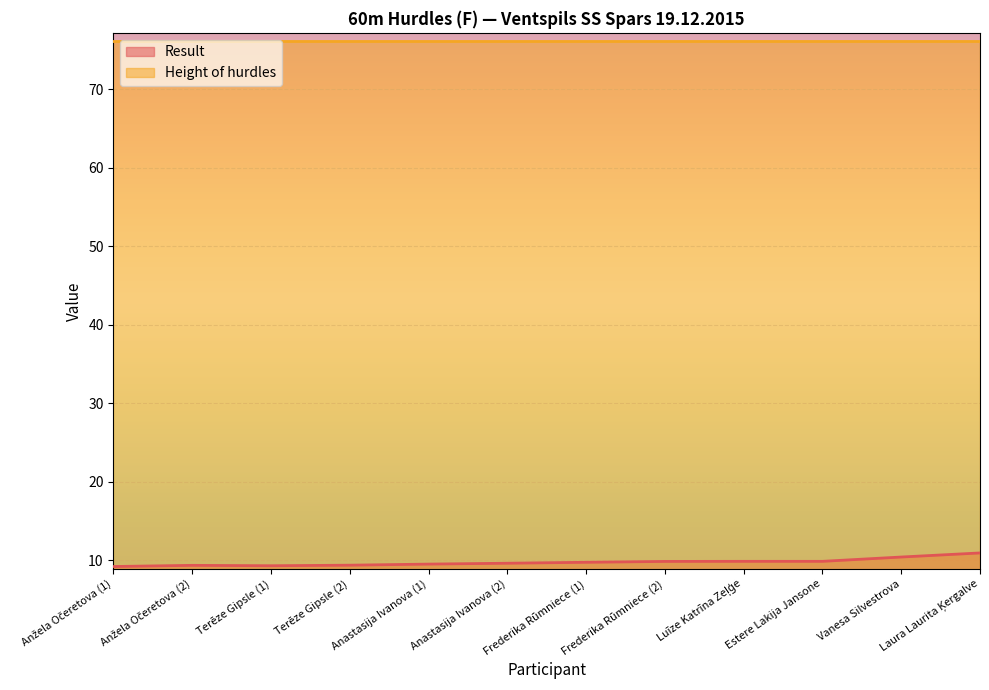

What is the maximum value shown in the chart?

76.2